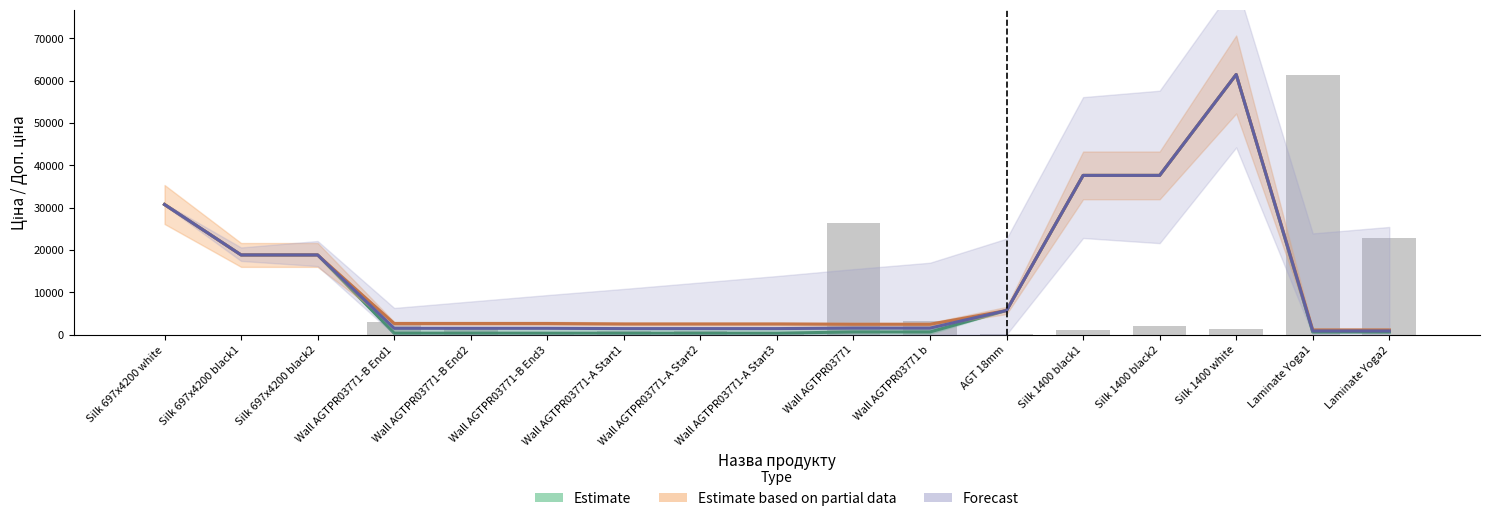

True or false: the data shows 0.0 at Silk 697x4200 white.

True